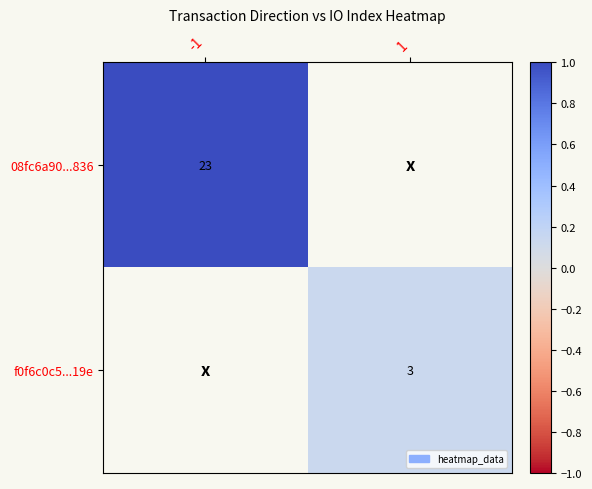

How many categories are shown in the chart?

2